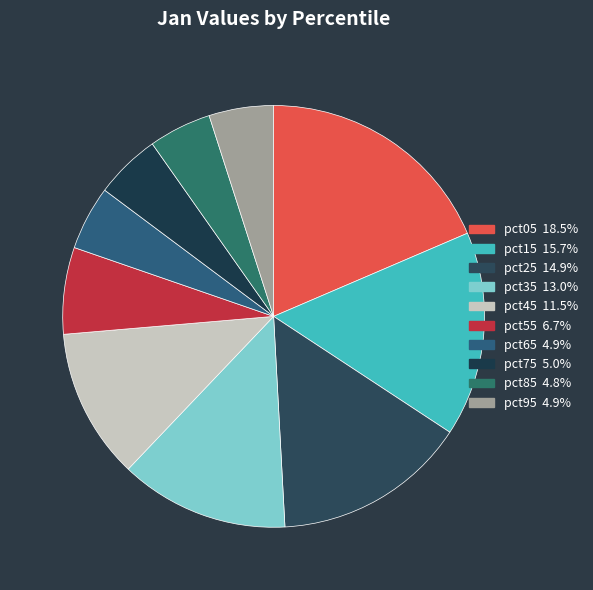

What is the largest slice in the pie chart?

pct05